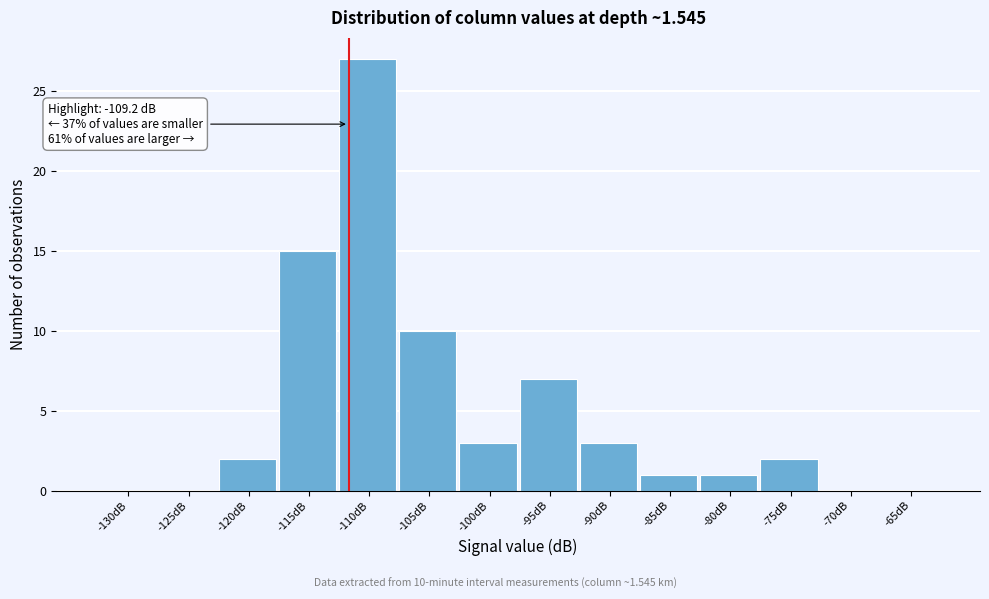

Reading left to right, extract all data points from this chart.

-130dB=0	-125dB=0	-120dB=2	-115dB=15	-110dB=27	-105dB=10	-100dB=3	-95dB=7	-90dB=3	-85dB=1	-80dB=1	-75dB=2	-70dB=0	-65dB=0